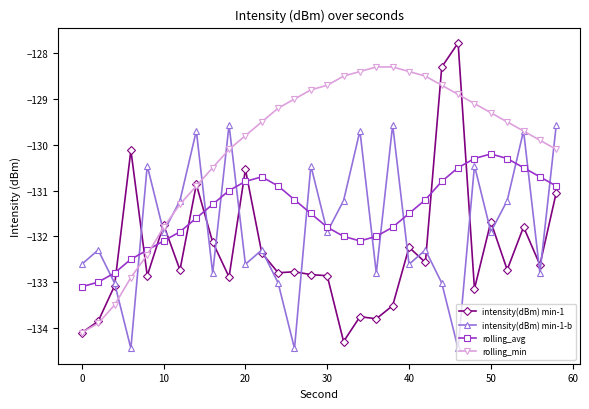

What is the highest value of the intensity(dBm) min-1 series?

-127.8